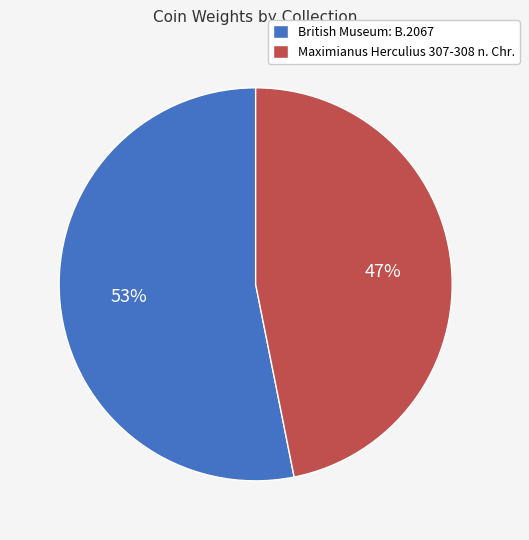

Approximately how many times larger is the value at Maximianus Herculius 307-308 n. Chr. compared to British Museum: B.2067?

0.9